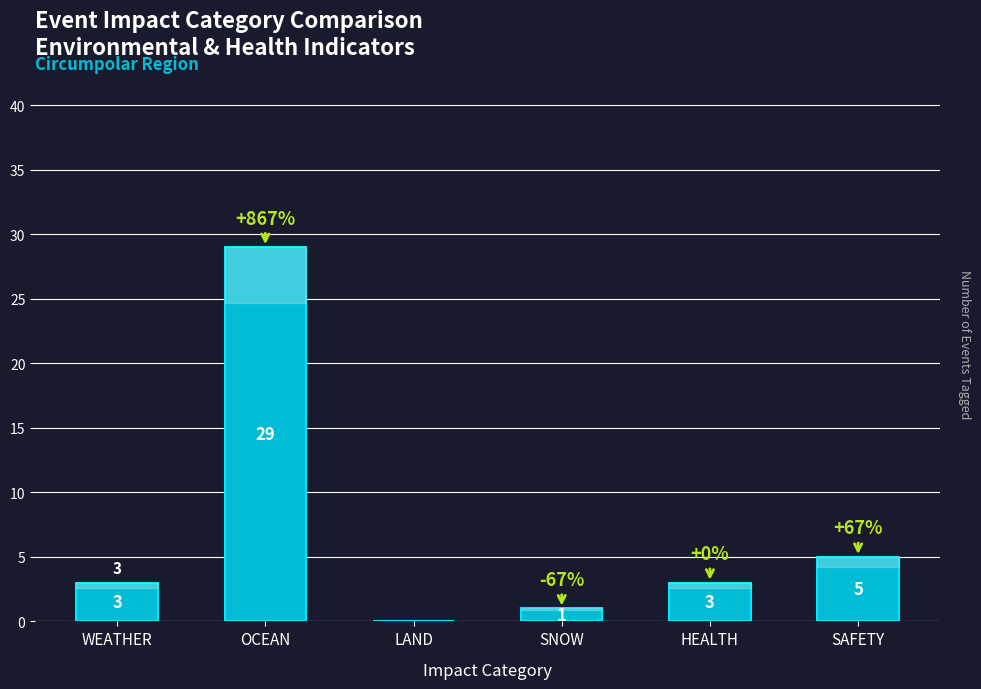

The value at OCEAN is 43. True or false?

False